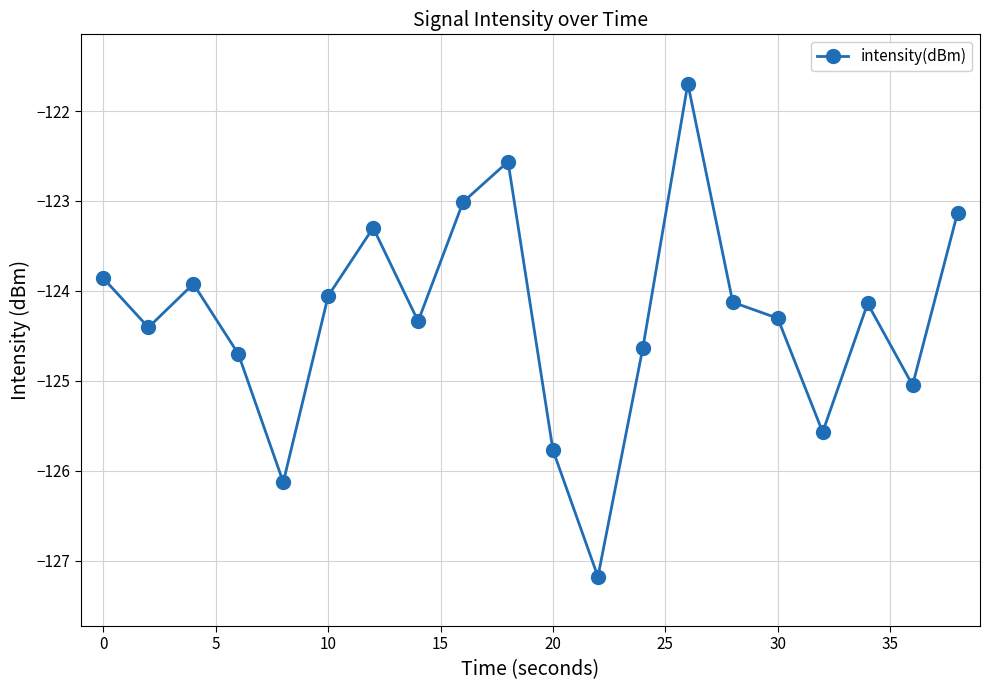

What is the minimum value shown in the chart?

-127.2